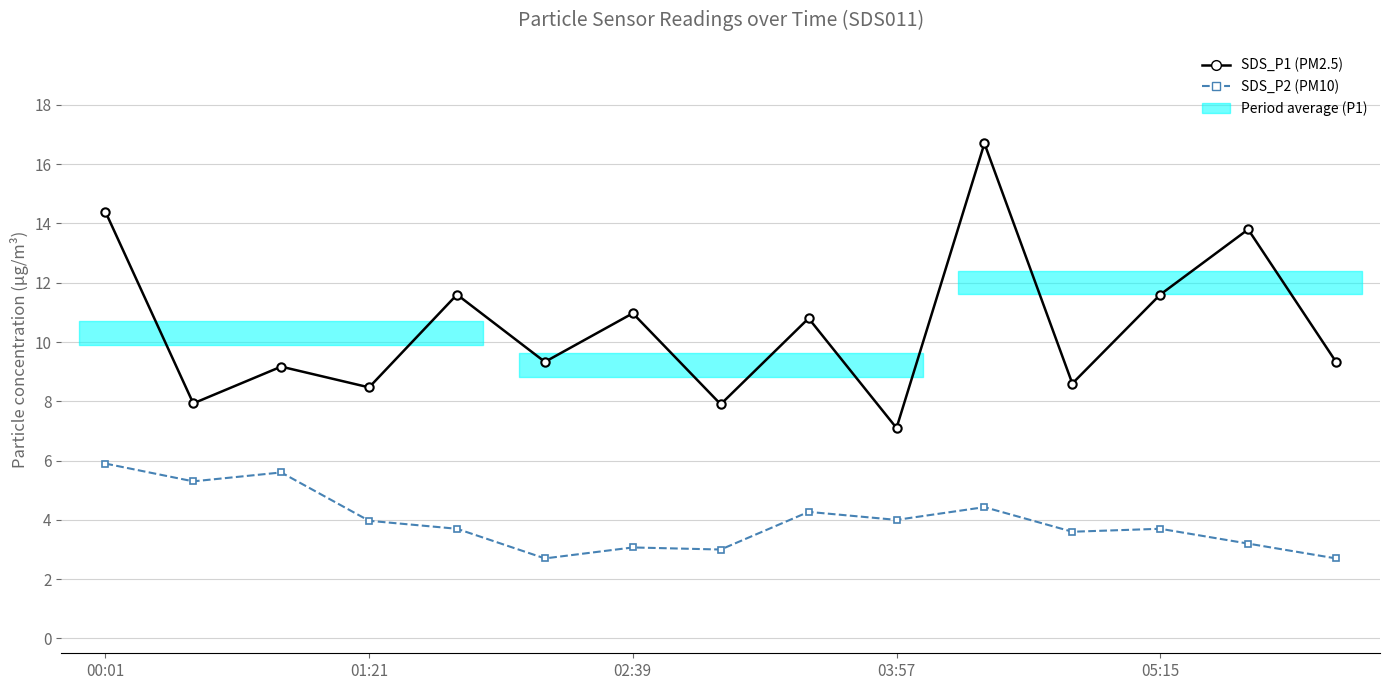

Between 11 and 03:57, which is larger?

11